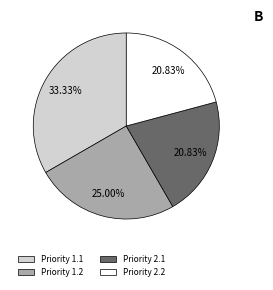

Is it true that Priority 2.2 is 30% of the pie?

False